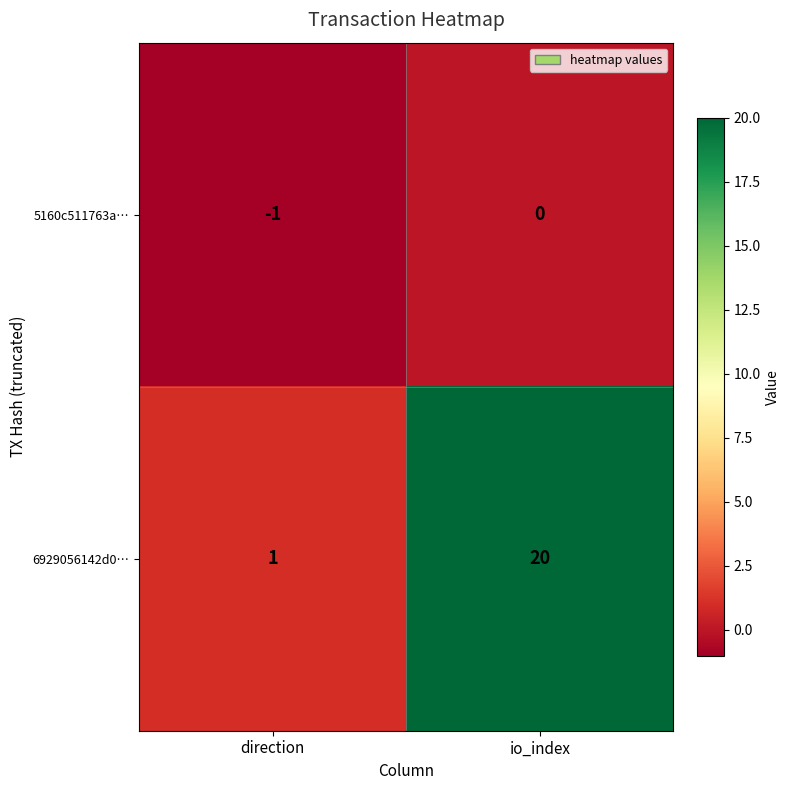

What is the difference between the maximum and minimum values in the 6929056142d0… series?

19